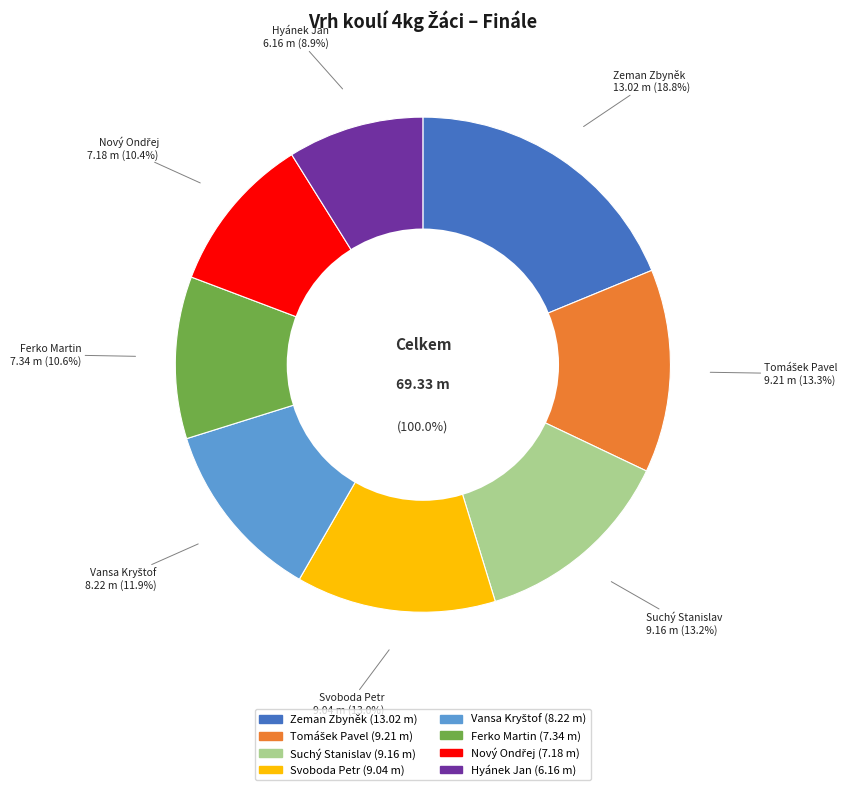

What is the change in value from Tomášek Pavel to Vansa Kryštof?

-1.0